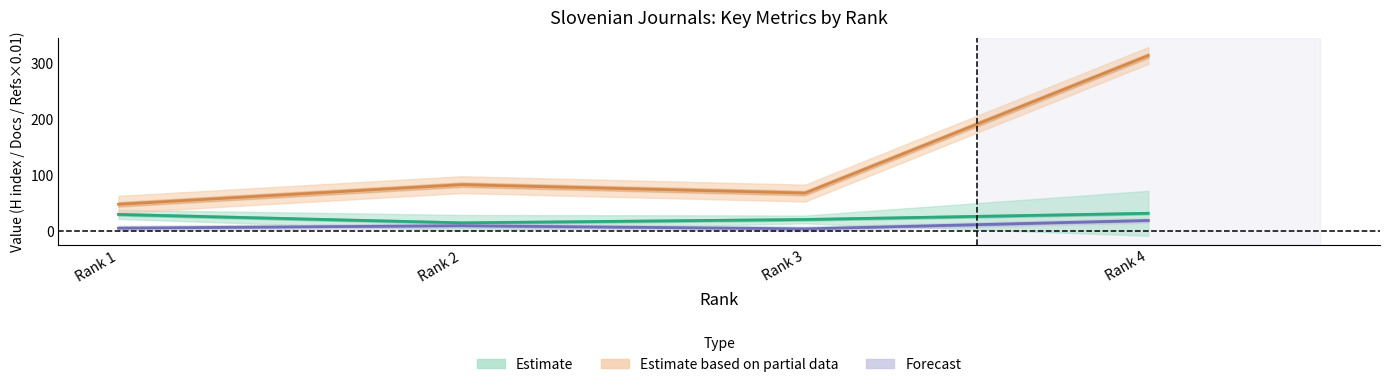

How many categories are shown in the chart?

4